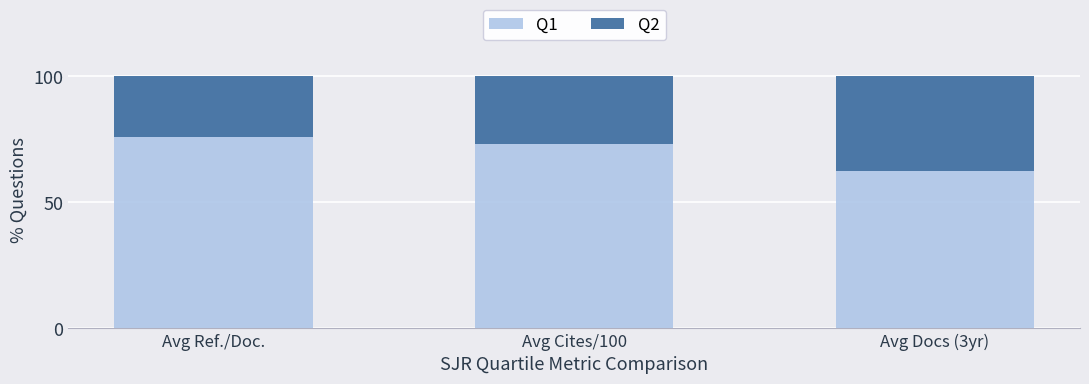

True or false: Q1 has a value of 73.0 at Avg Cites/100.

True